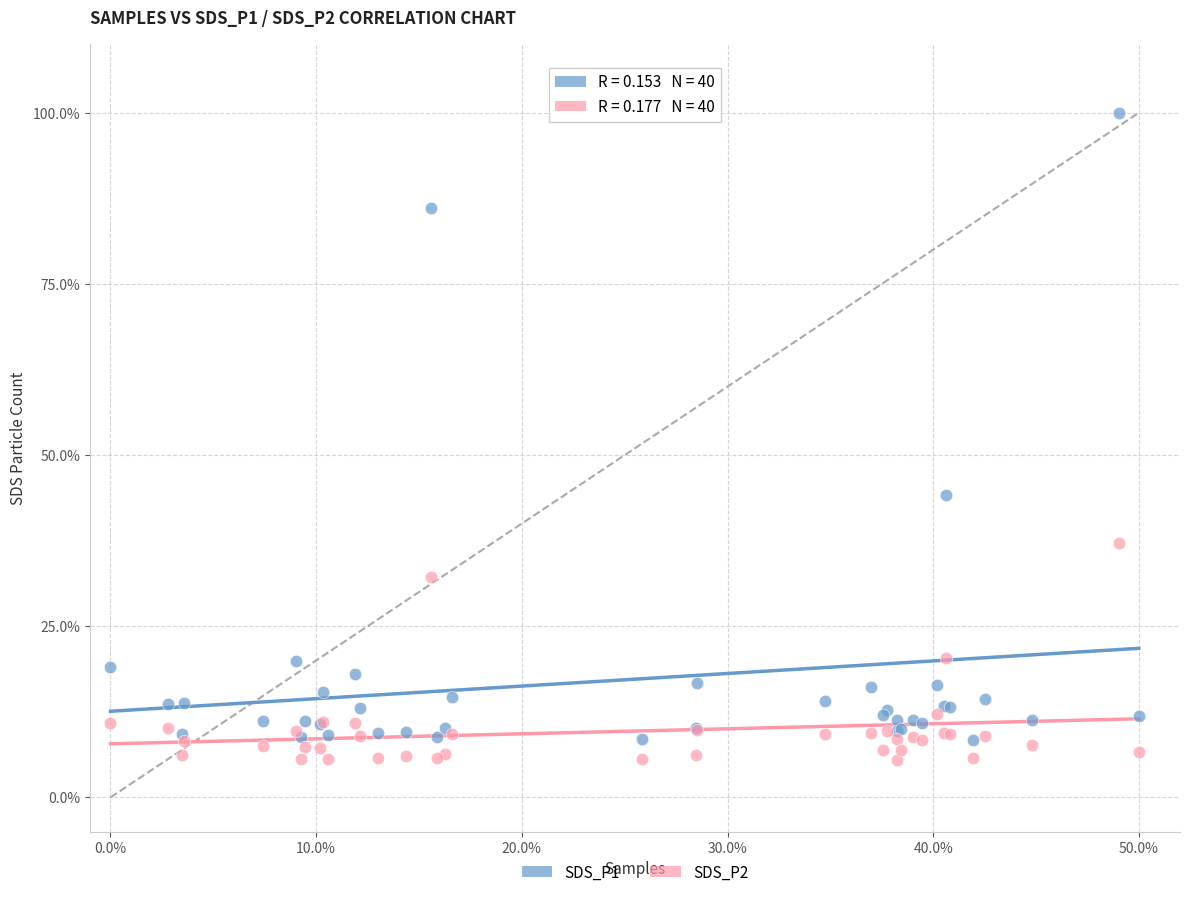

Which series has the widest spread of Y values?

SDS_P1